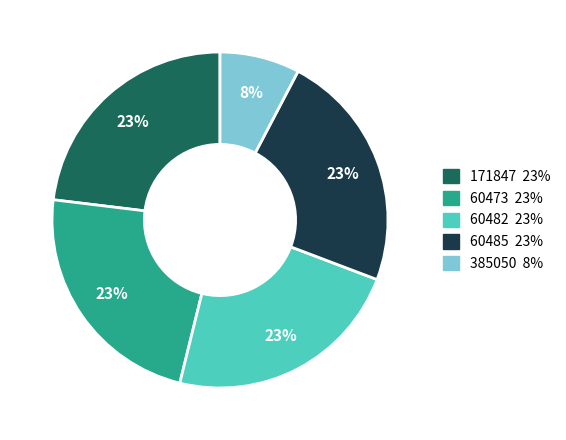

The 60482 slice represents 23% of the pie. True or false?

True